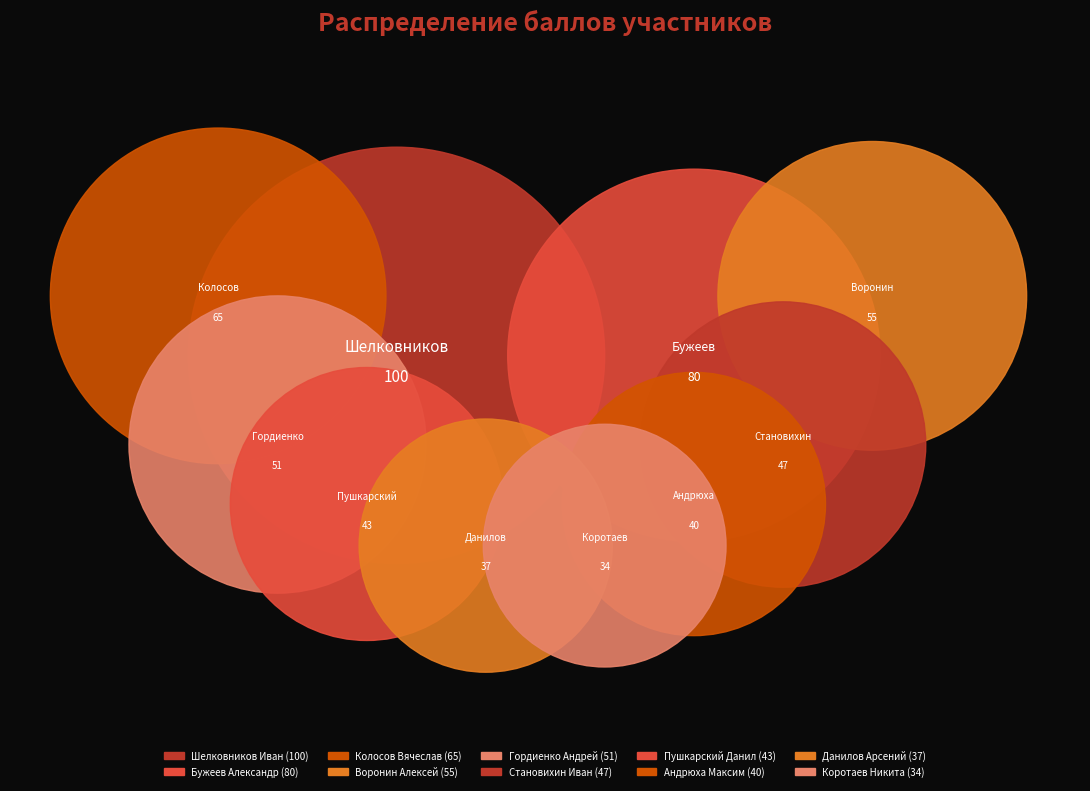

To the nearest percent, what portion does Шелковников Иван represent?

18%